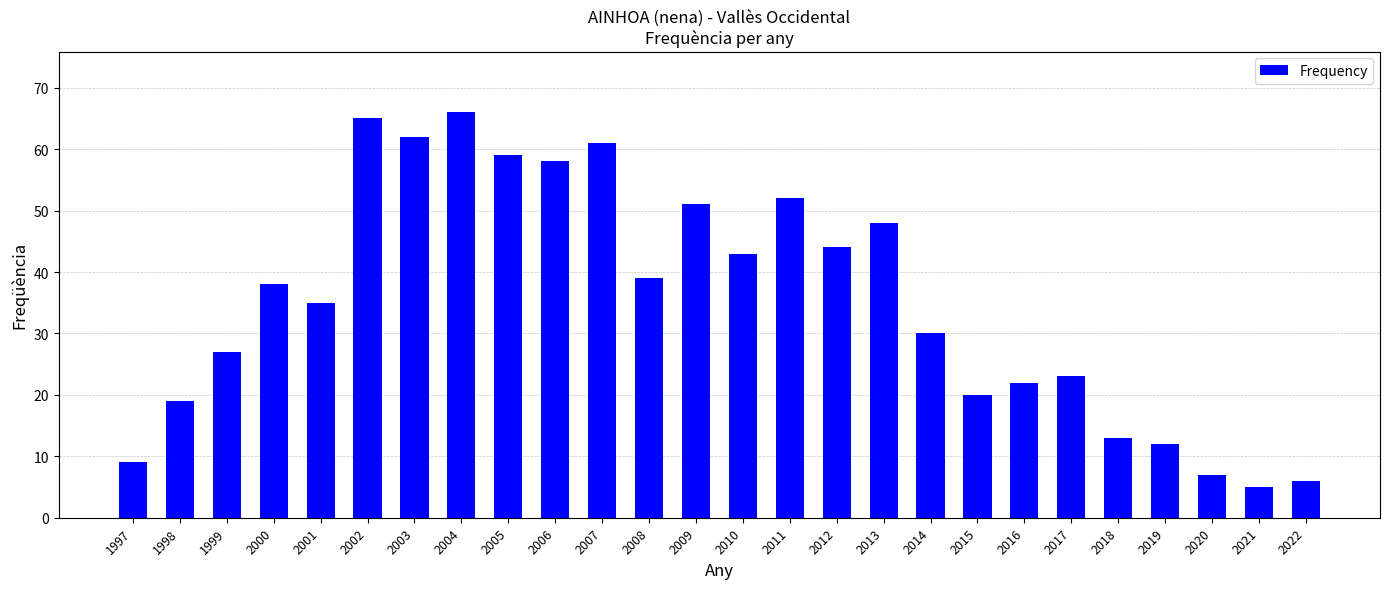

Which has a higher value, 2015 or 2019?

2015